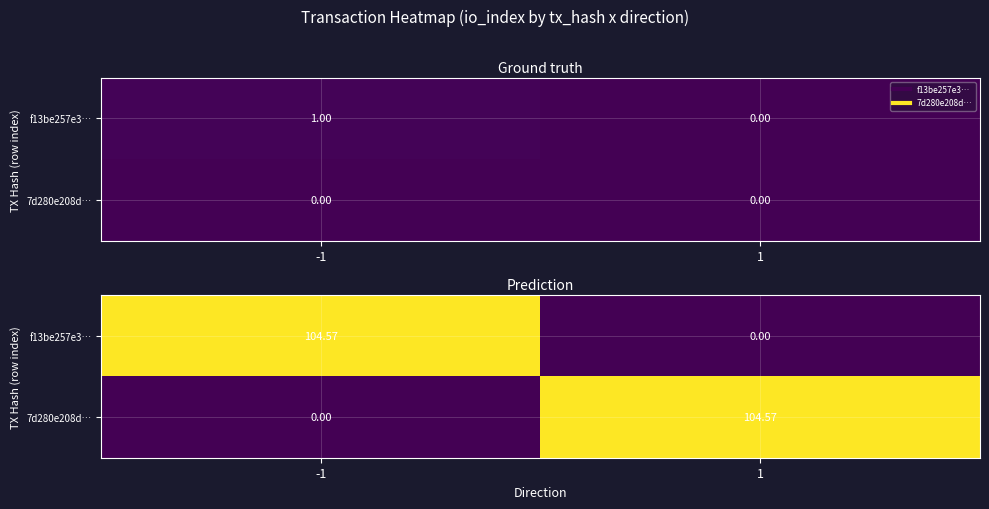

What is the difference between the maximum and minimum values in the f13be257e3… series?

104.6